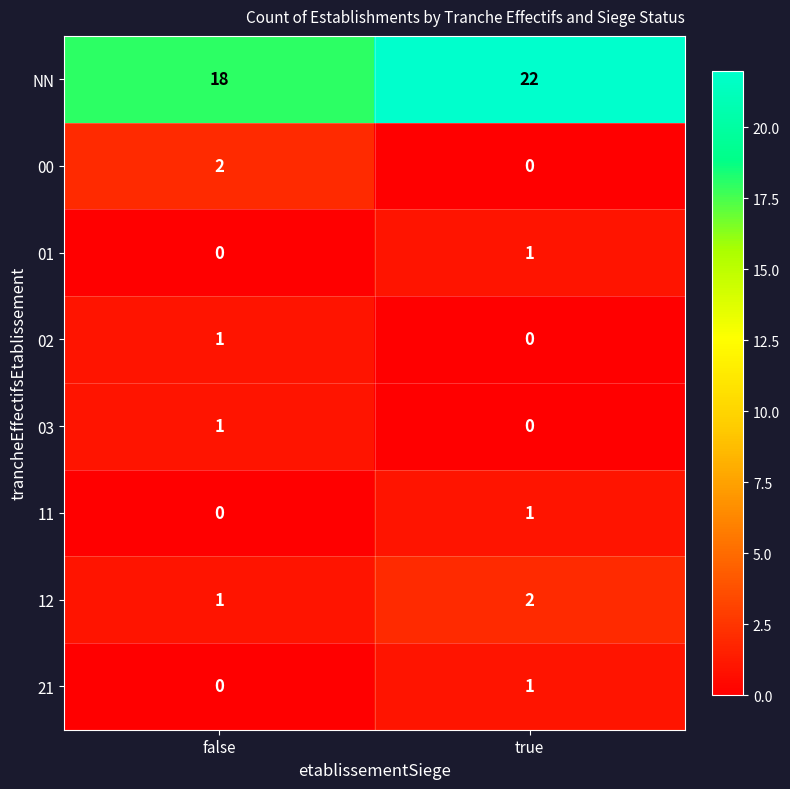

What is the total value across all series at true?

27